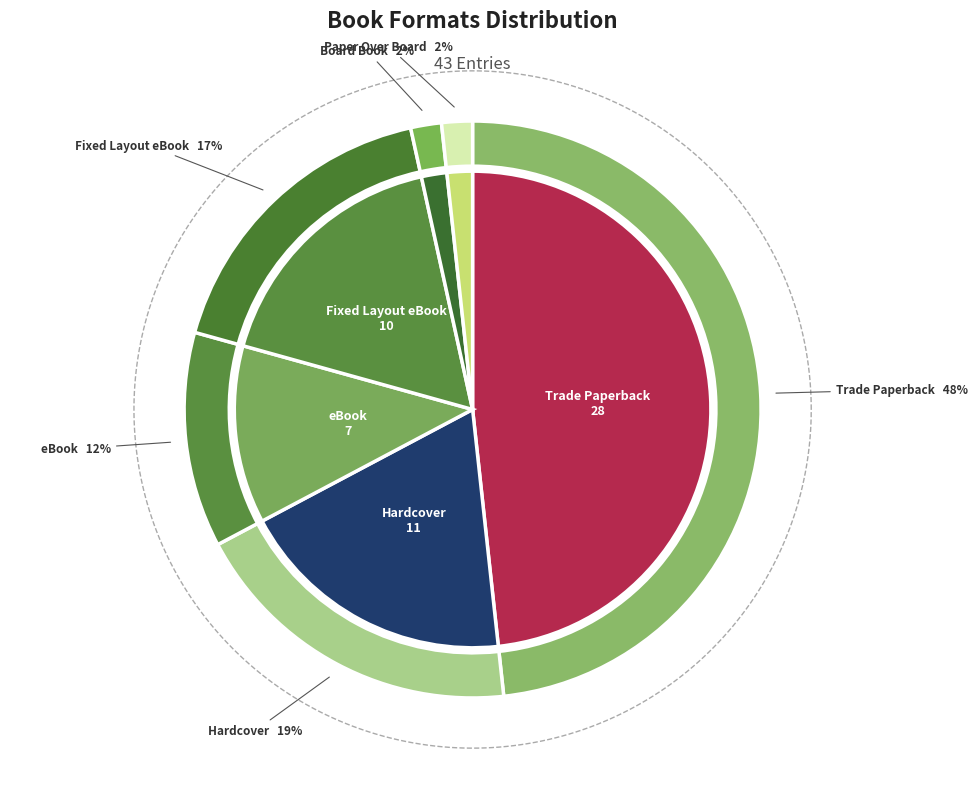

The eBook slice represents 12% of the pie. True or false?

True